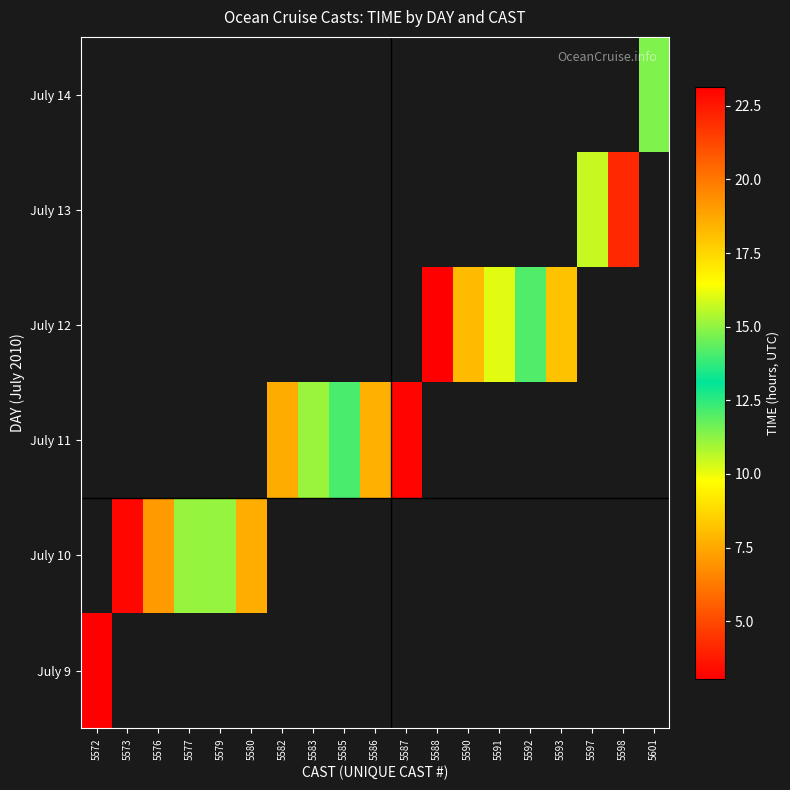

Which has a higher value, 5572 or 5593?

5593